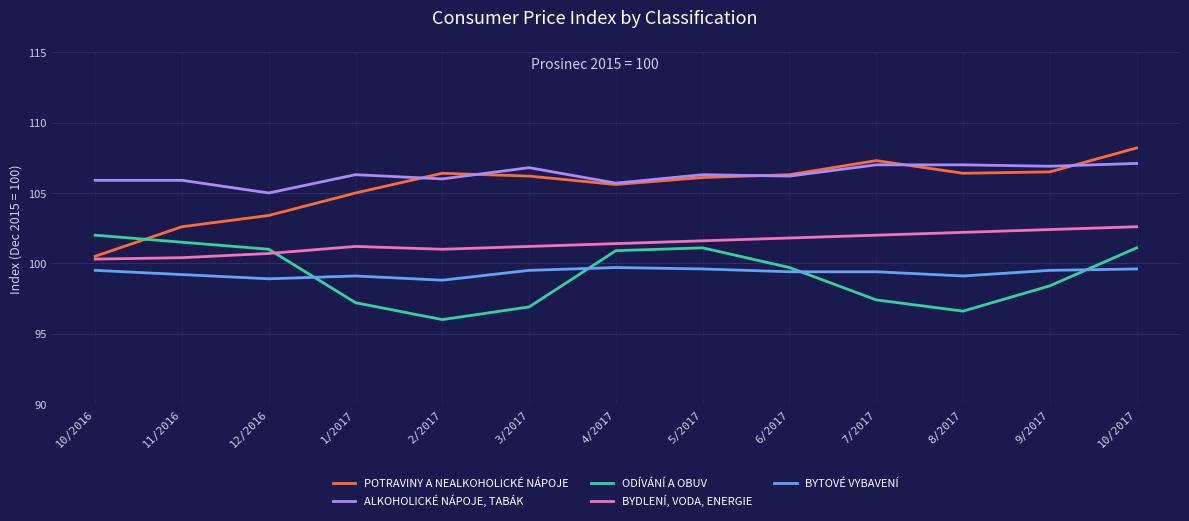

What position from the right is 3/2017?

8